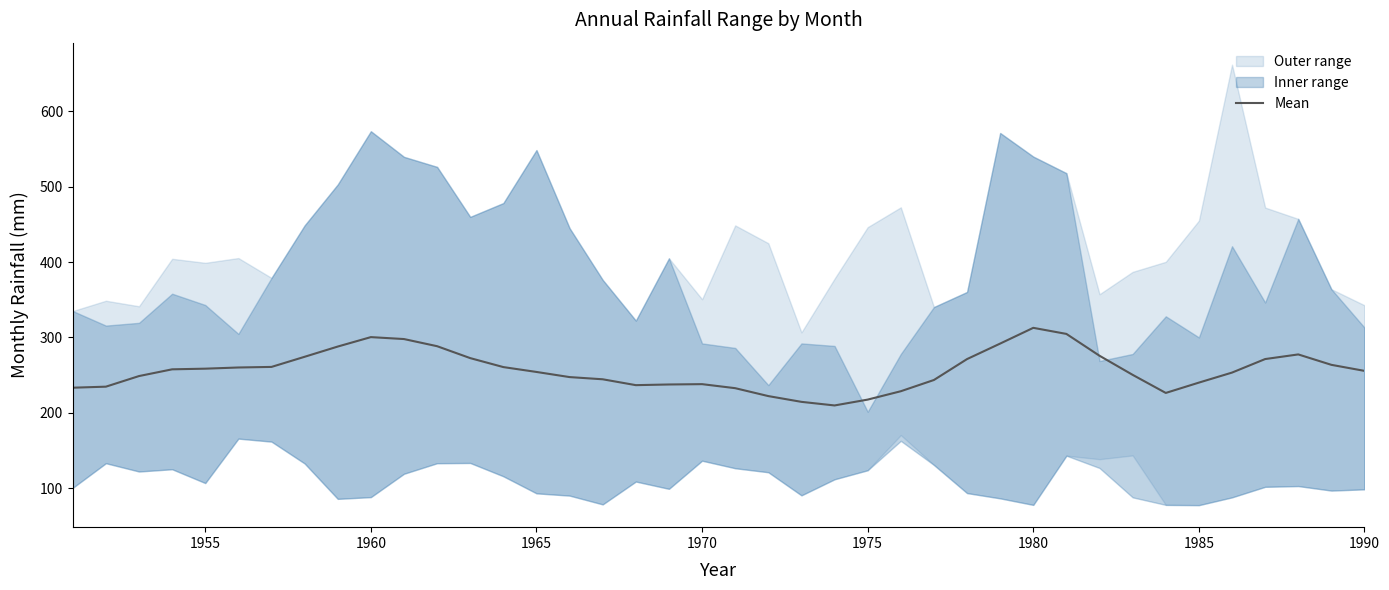

Is it true that Mean equals 357.1 at 1975?

False